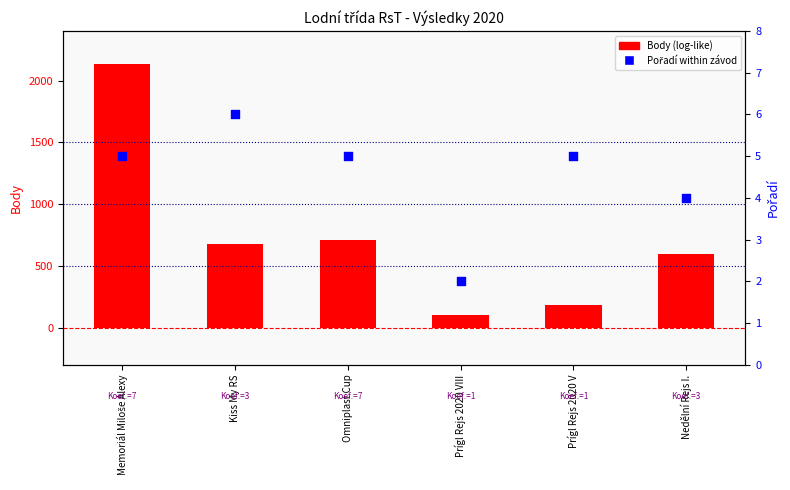

At which category is the sum across all series the highest?

Memoriál Miloše Alexy